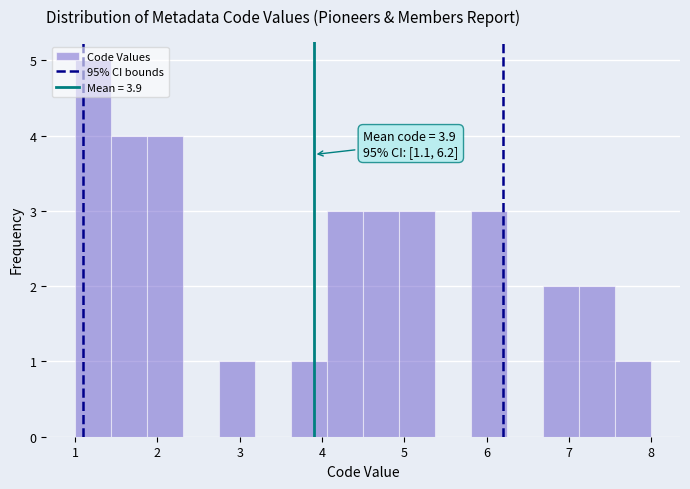

Over which range of the x-axis is the bar tallest?

1.0 to 1.4